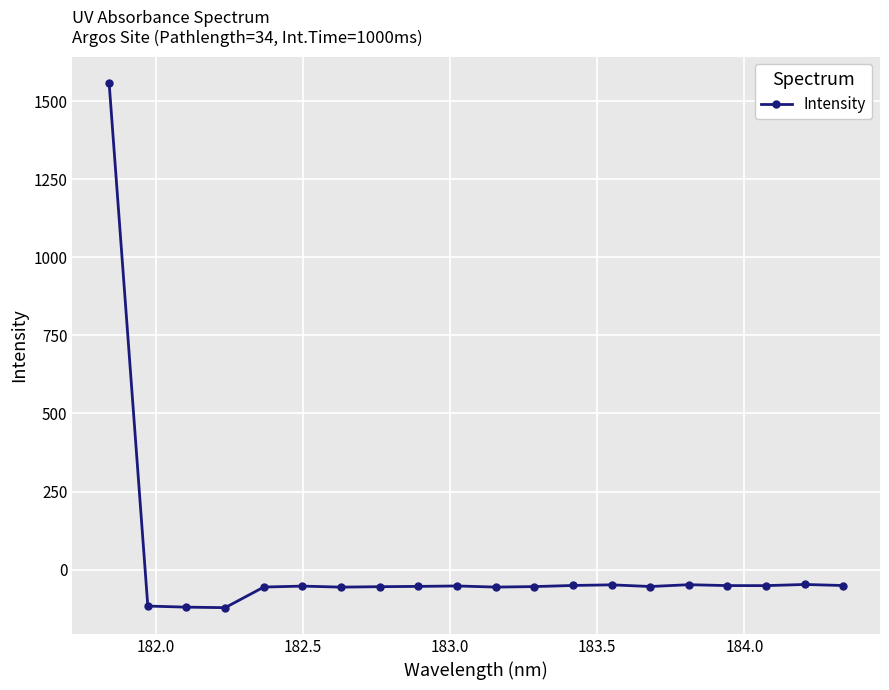

What is the average value?

18.1